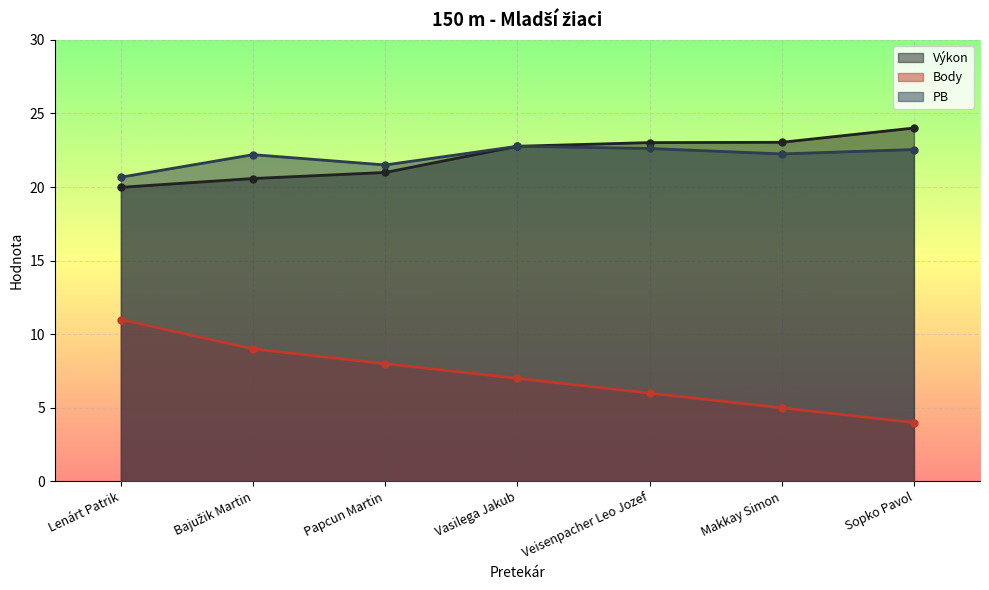

Which has a higher value, Makkay Simon or Veisenpacher Leo Jozef?

Makkay Simon